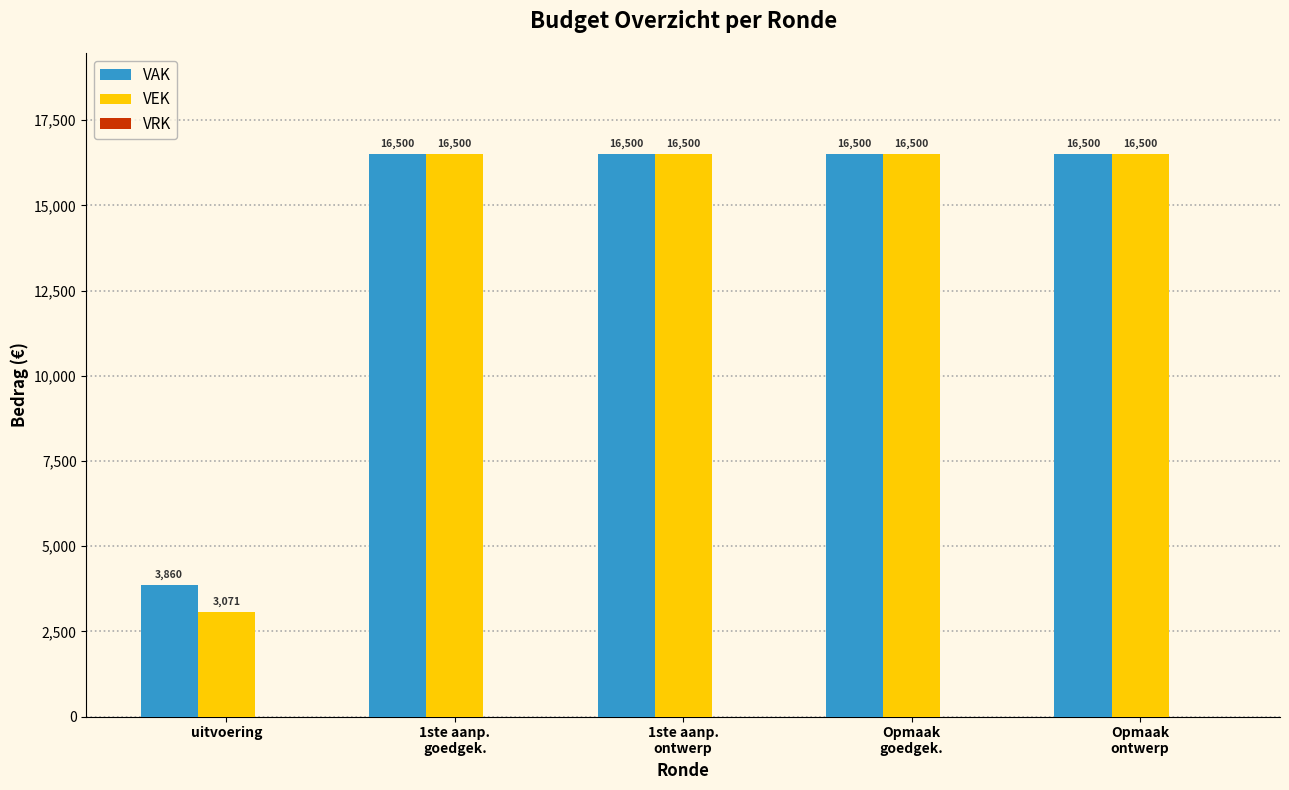

What is the smallest value displayed?

3071